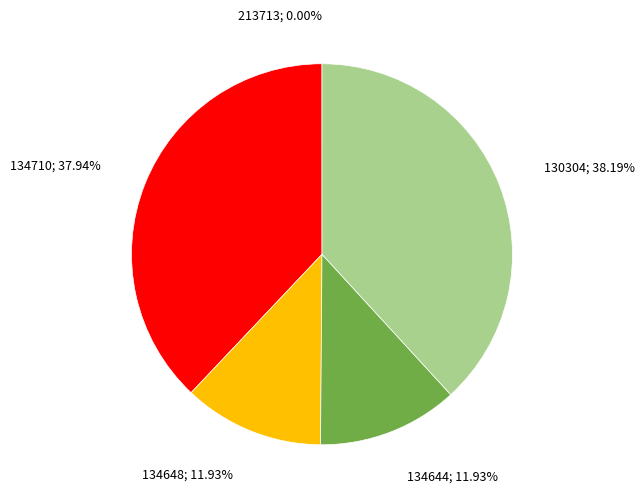

Is there any slice that represents more than half of the pie?

No